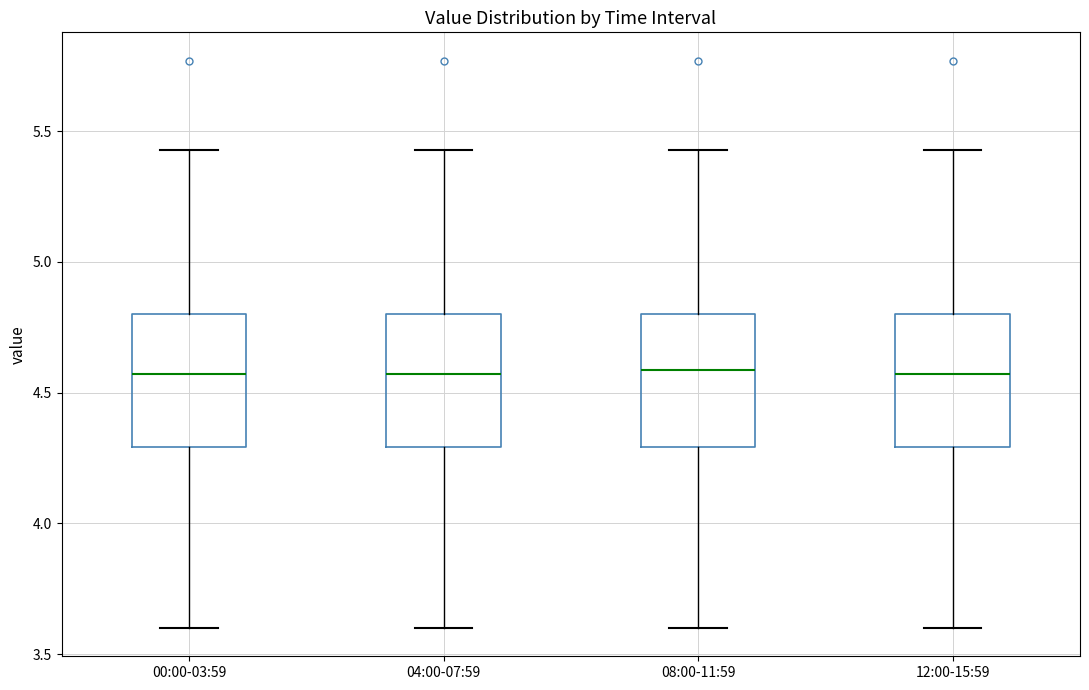

Reading left to right, read every box against the y-axis: the position of its median line, the range the box covers, and the ends of its whiskers. The values are not printed on the chart, so give them approximately, as read against the axis.

00:00-03:59: median 4.55, box 4.30 to 4.80, whiskers 3.60 to 5.45
04:00-07:59: median 4.55, box 4.30 to 4.80, whiskers 3.60 to 5.45
08:00-11:59: median 4.60, box 4.30 to 4.80, whiskers 3.60 to 5.45
12:00-15:59: median 4.55, box 4.30 to 4.80, whiskers 3.60 to 5.45